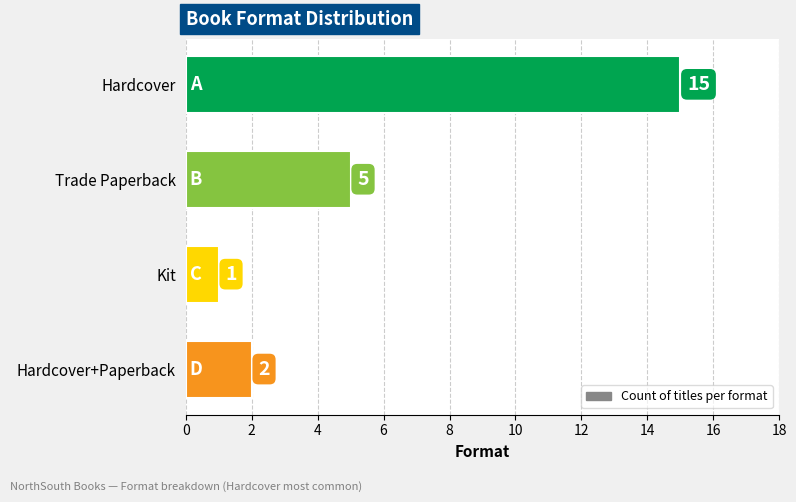

Does the chart contain stacked bars?

No